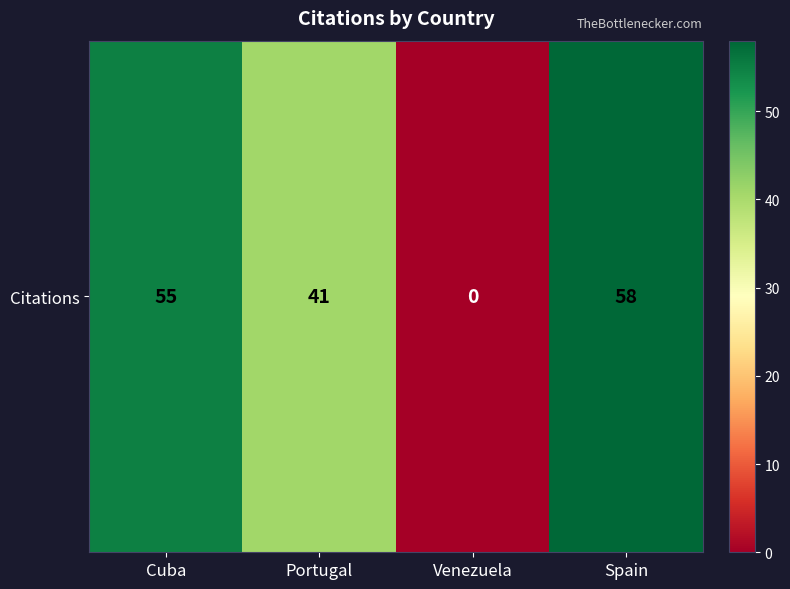

What is the difference between the values at Portugal and Cuba?

14